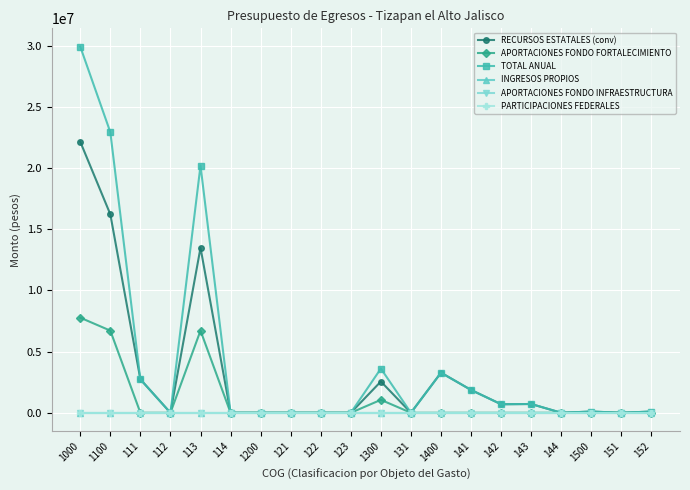

Where is INGRESOS PROPIOS nearest to the value 0?

1000